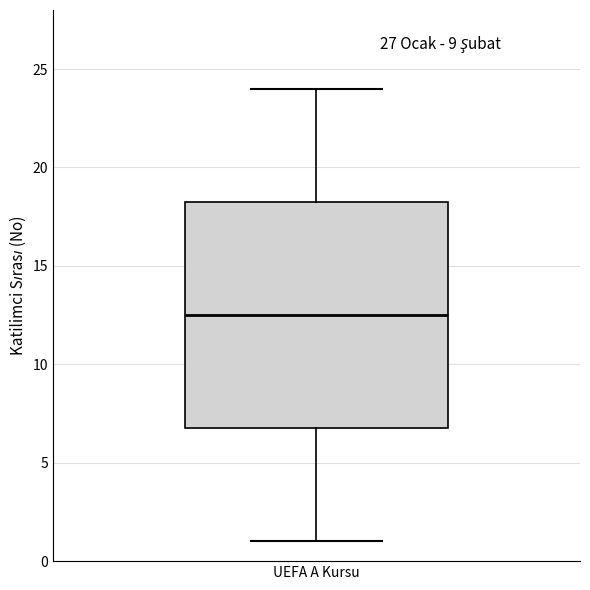

Transcribe this box plot: give where the median line is, the range the box spans, and where the two whiskers end, as read against the y-axis. The values are not printed on the chart, so give them approximately, as read against the axis.

median 12.5, box 7.0 to 18.5, whiskers 1.0 to 24.0